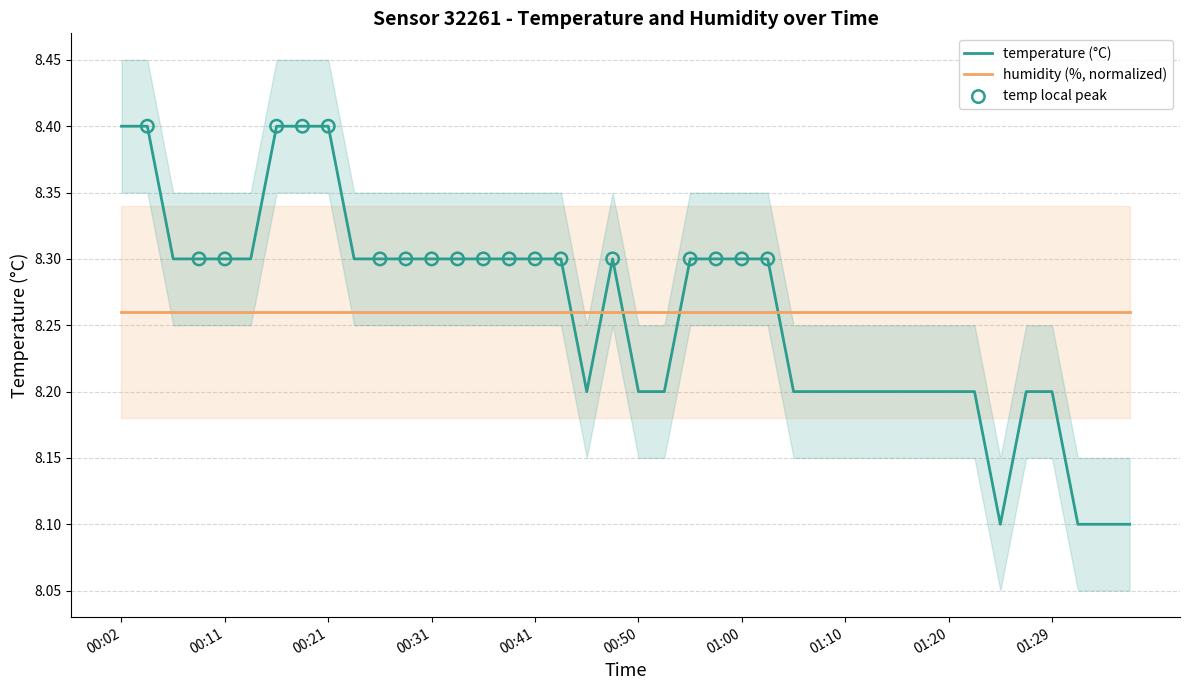

Between 00:14 and 01:00, which is larger?

00:14